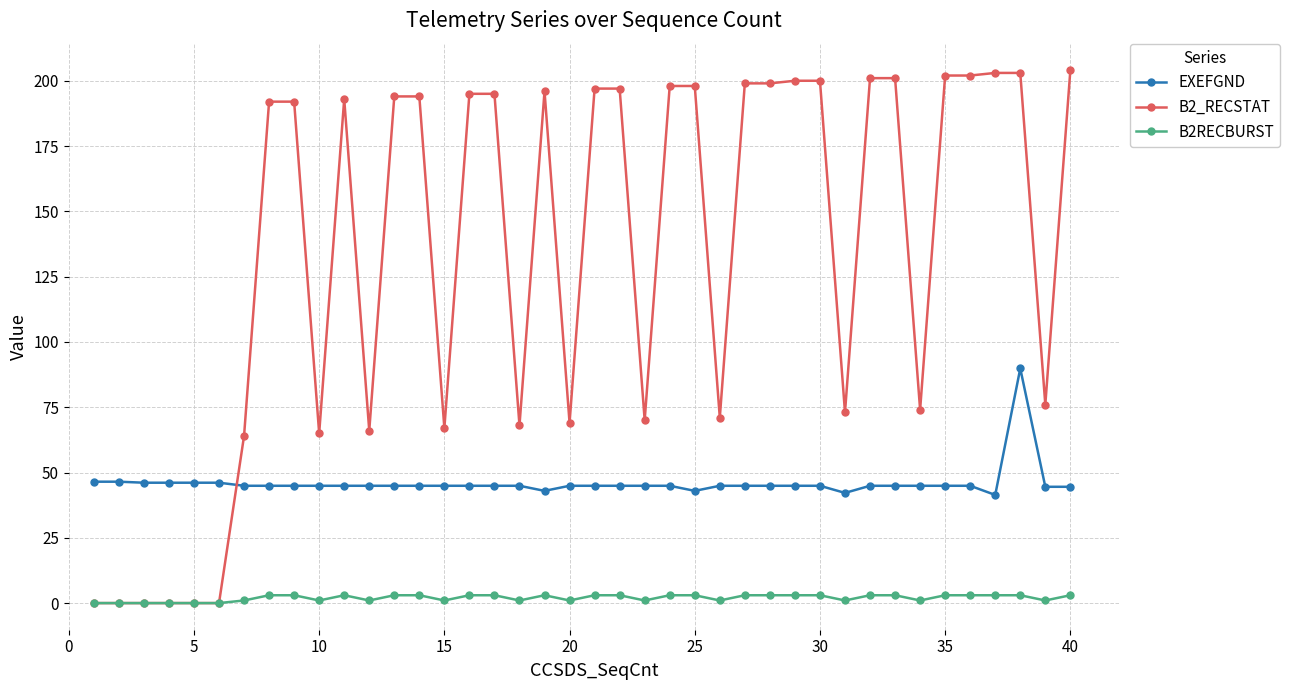

True or false: B2_RECSTAT and EXEFGND intersect in this chart.

True